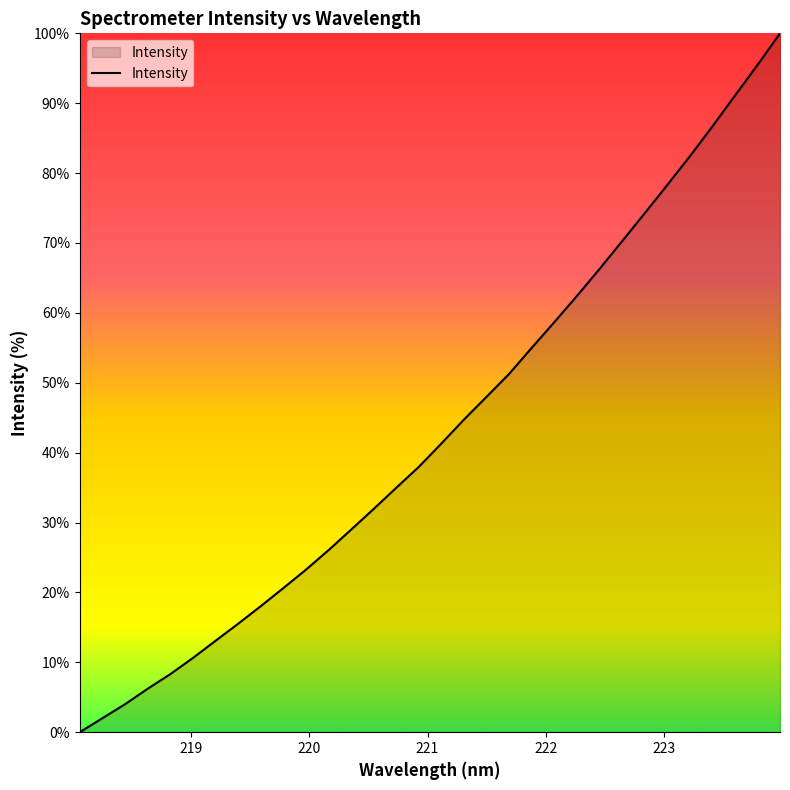

What is the difference between the maximum and minimum values?

100.0